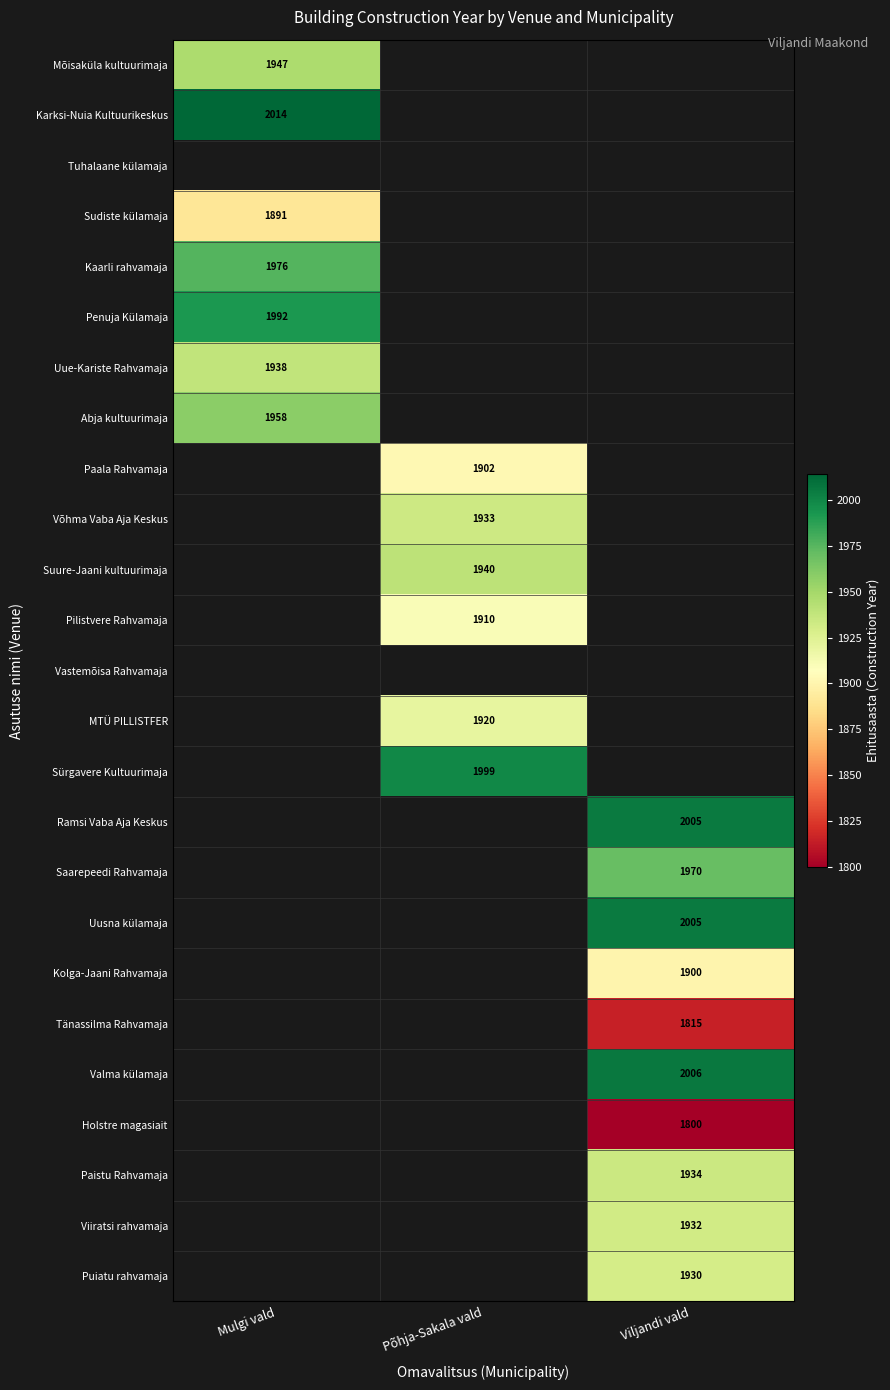

True or false: Uusna külamaja has a value of 1178 at Viljandi vald.

False